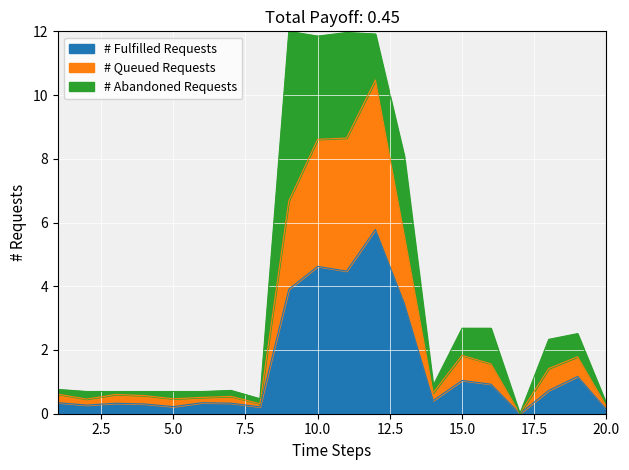

How many interior local peaks does the # Abandoned Requests series have?

5